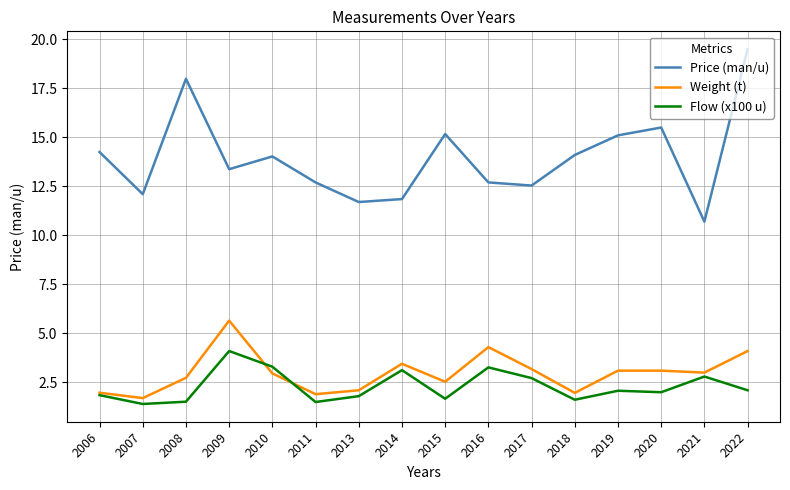

Between 2016 and 2021, which series saw the biggest shift?

Price (man/u)